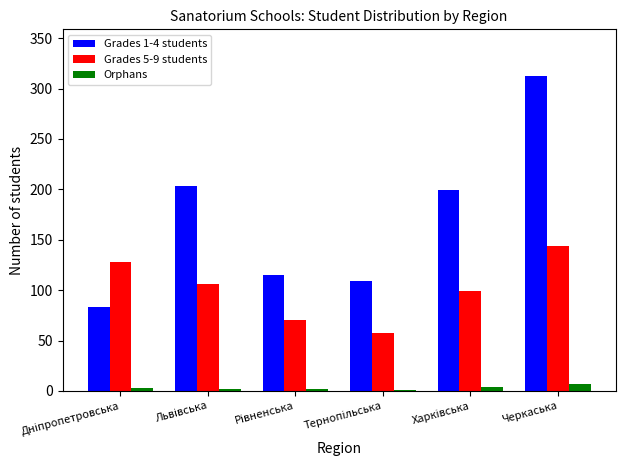

The Grades 5-9 students series shows 144 at Черкаська. True or false?

True